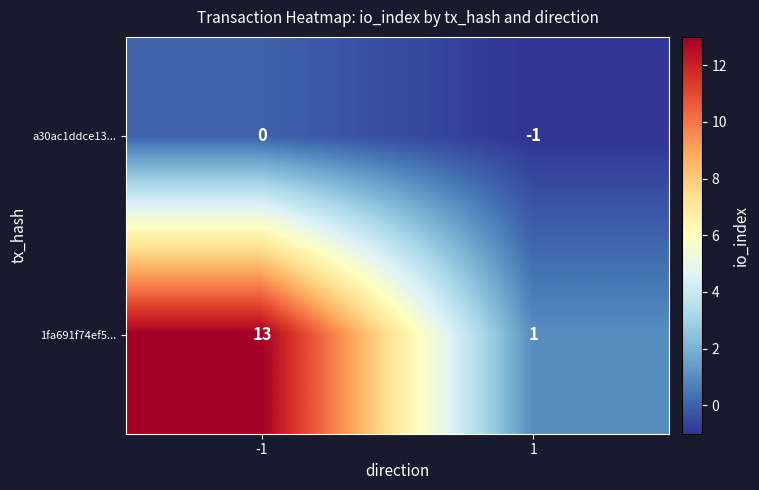

What is the sum of the 1fa691f74ef5... values at 1 and -1?

14